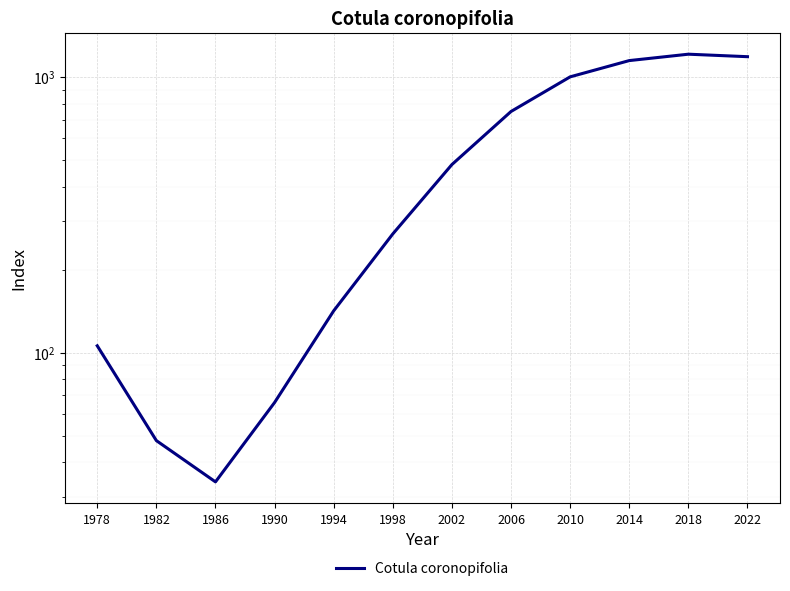

Which label corresponds to the largest value in the chart?

2018